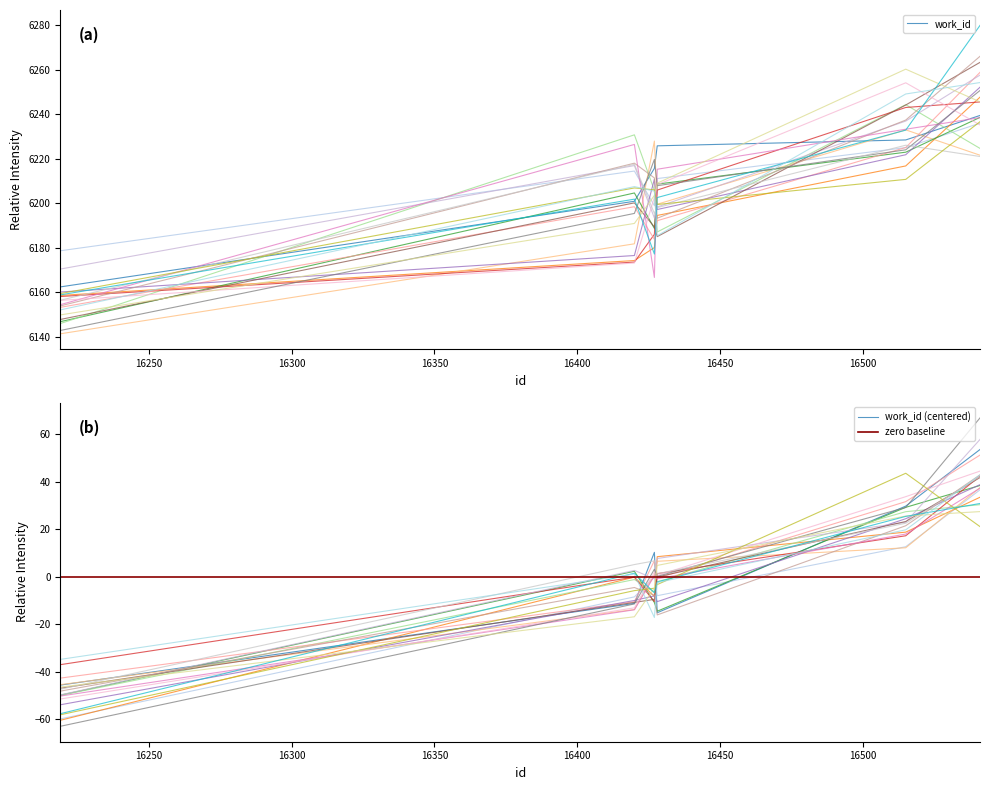

Reading left to right, extract all data points from this chart.

16219=-54.0	16420=-10.0	16427=-8.1	16428=-10.5	16515=24.4	16541=38.7